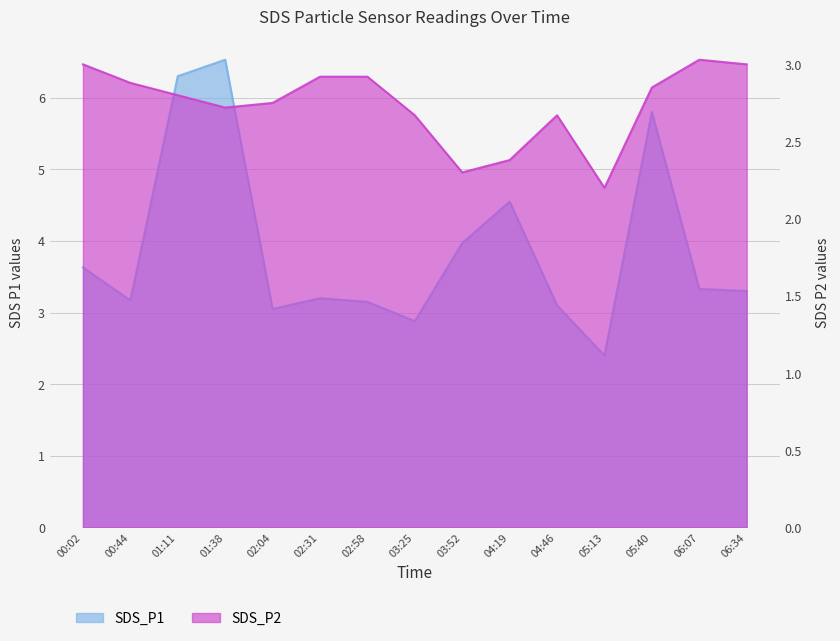

True or false: SDS_P2 has more than 1 interior local peaks.

True